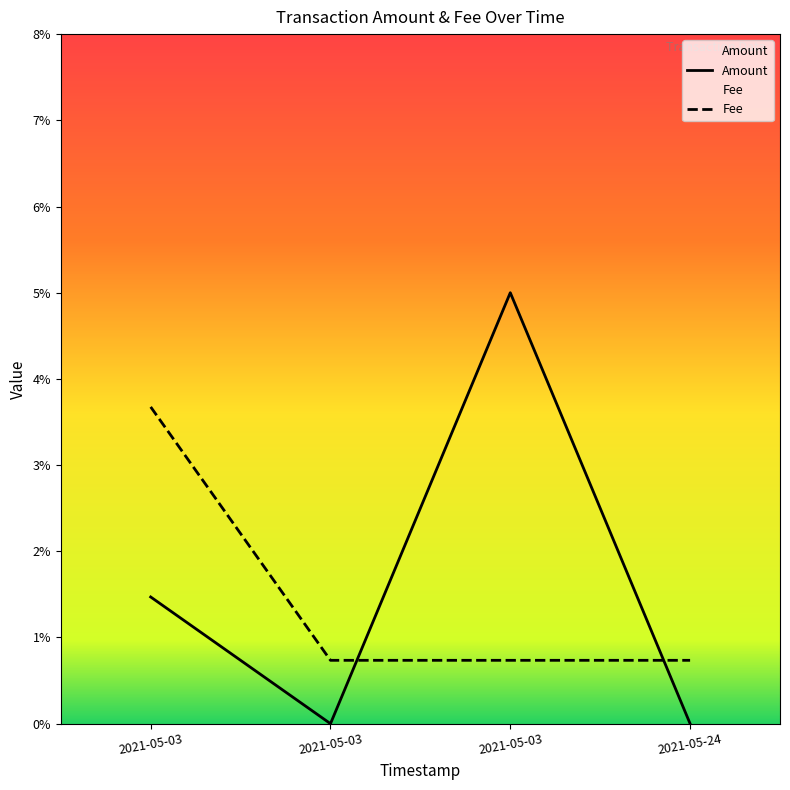

Reading left to right, extract all data points from this chart.

Amount: 2021-05-03=0.0	2021-05-03=0.0	2021-05-03=0.1	2021-05-24=0.0
Fee: 2021-05-03=0.0	2021-05-03=0.0	2021-05-03=0.0	2021-05-24=0.0